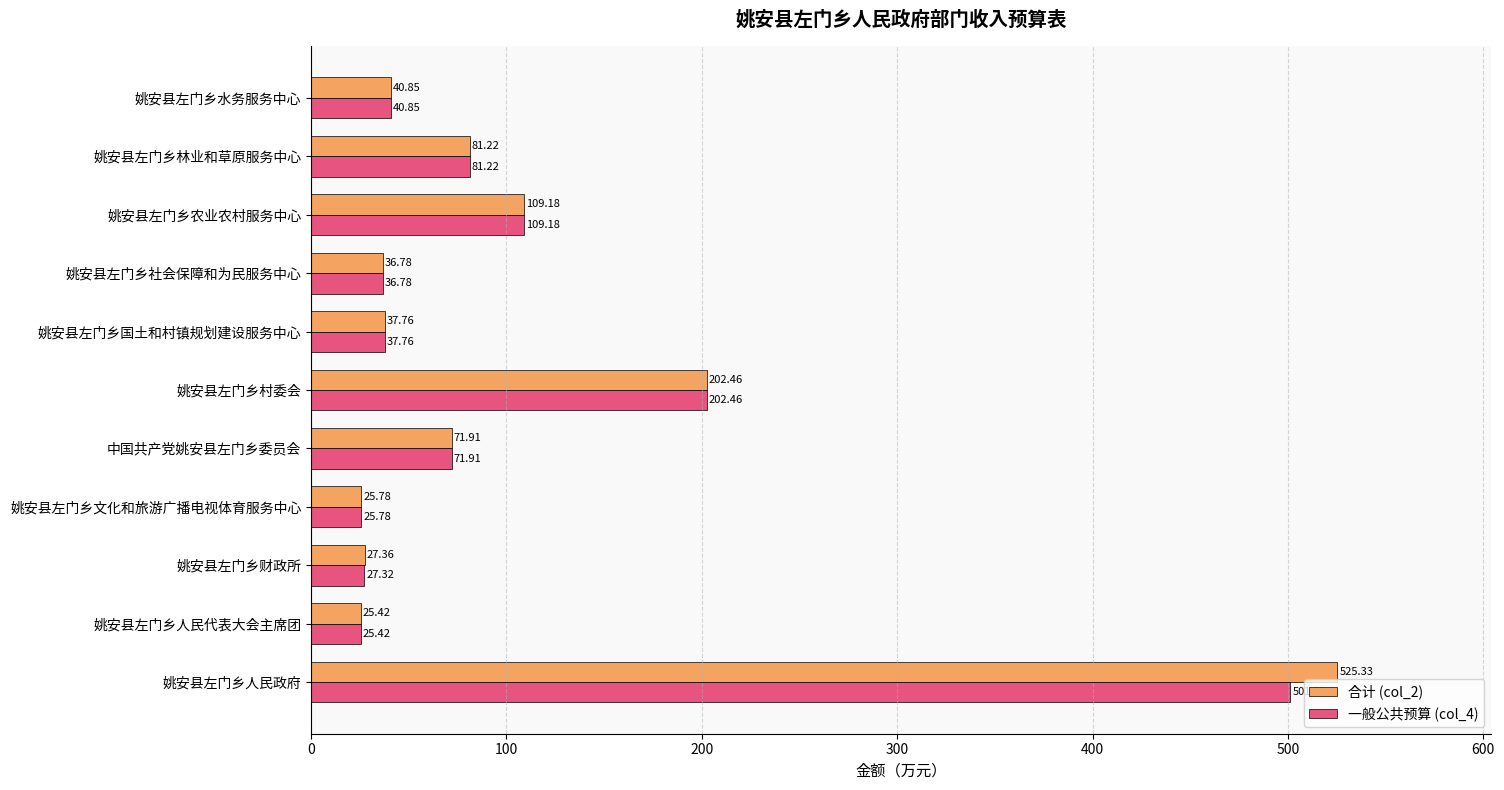

What is the difference between the maximum and minimum values in the 一般公共预算 (col_4) series?

475.9